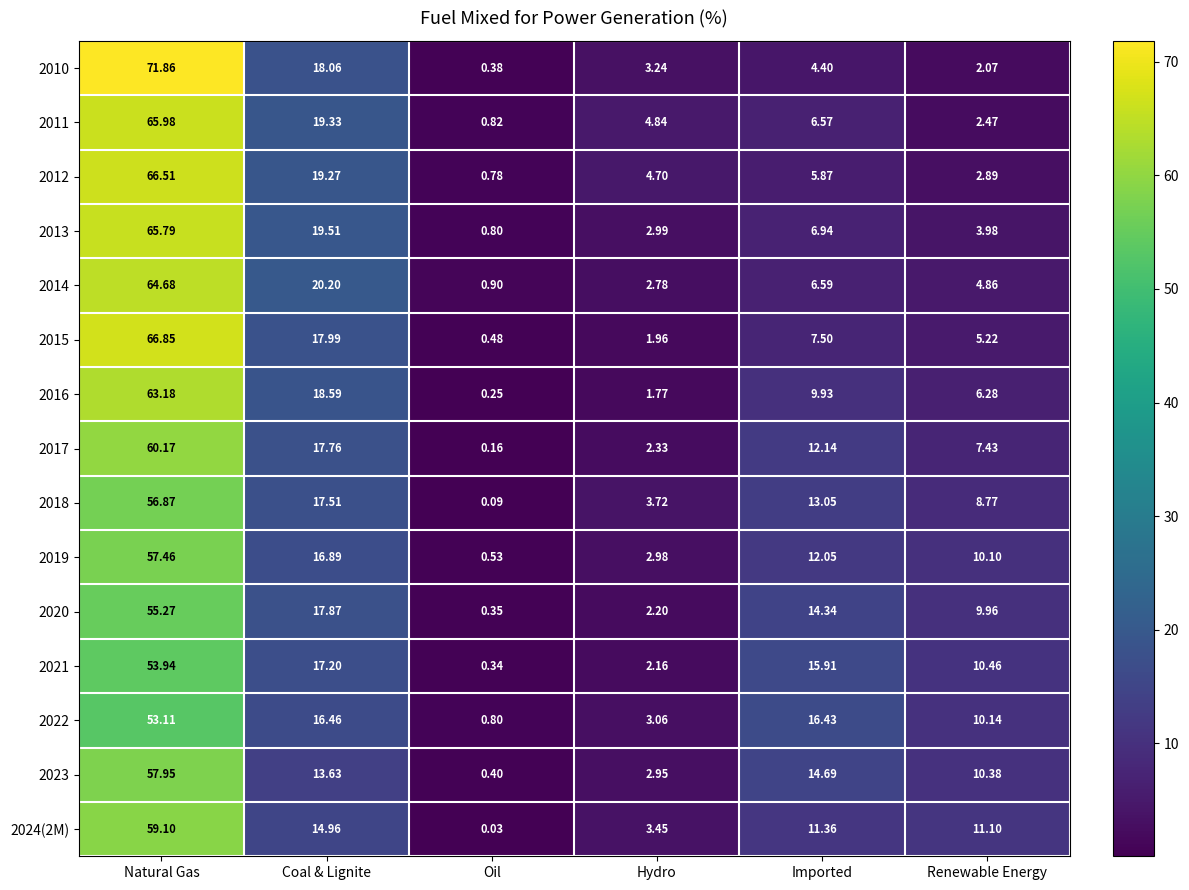

At which label does 2019 reach its minimum?

Oil